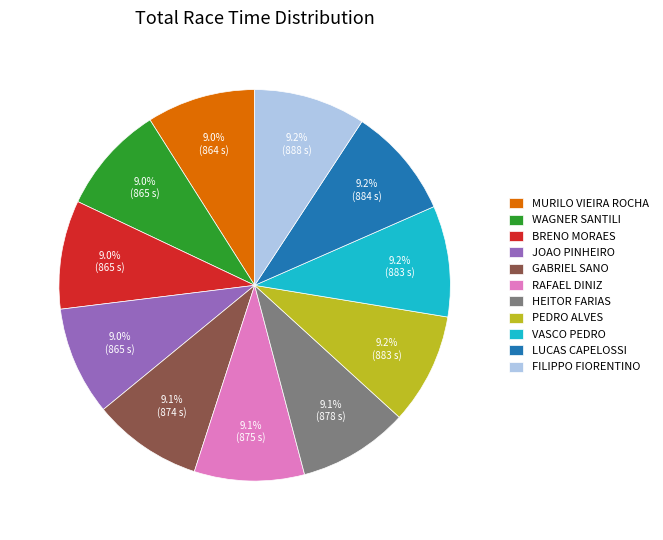

How many slices are in this pie chart?

11